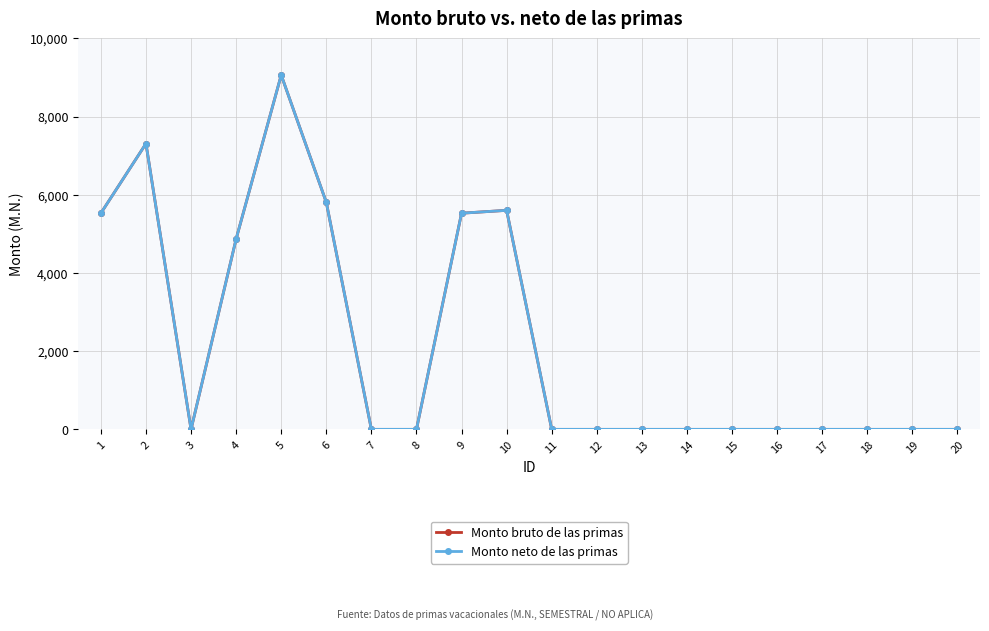

The value of Monto bruto de las primas at 8 is 5561.6. True or false?

False